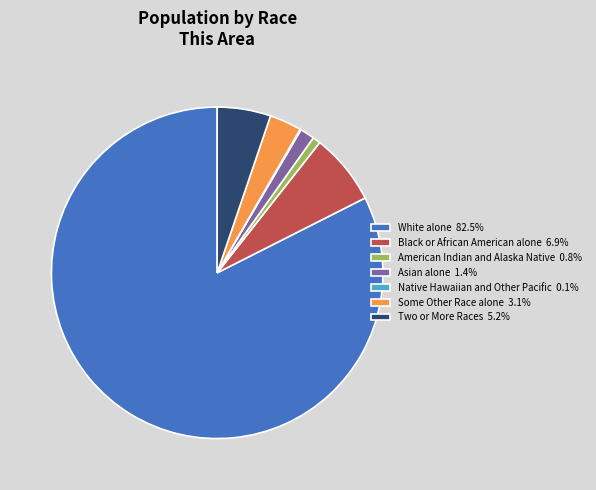

Which has a higher value, Two or More Races or Black or African American alone?

Black or African American alone